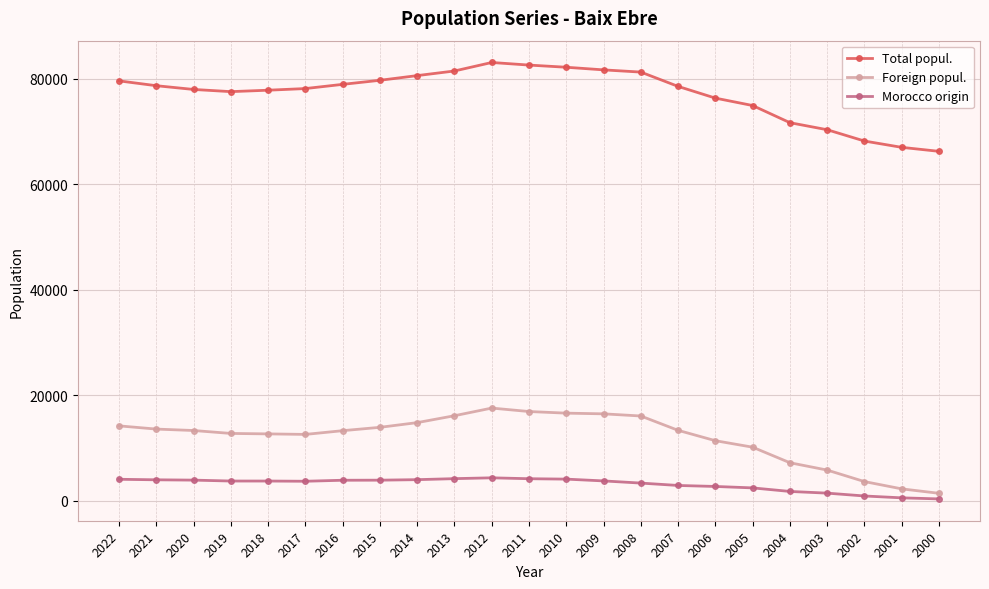

Does the chart have visible grid lines?

Yes